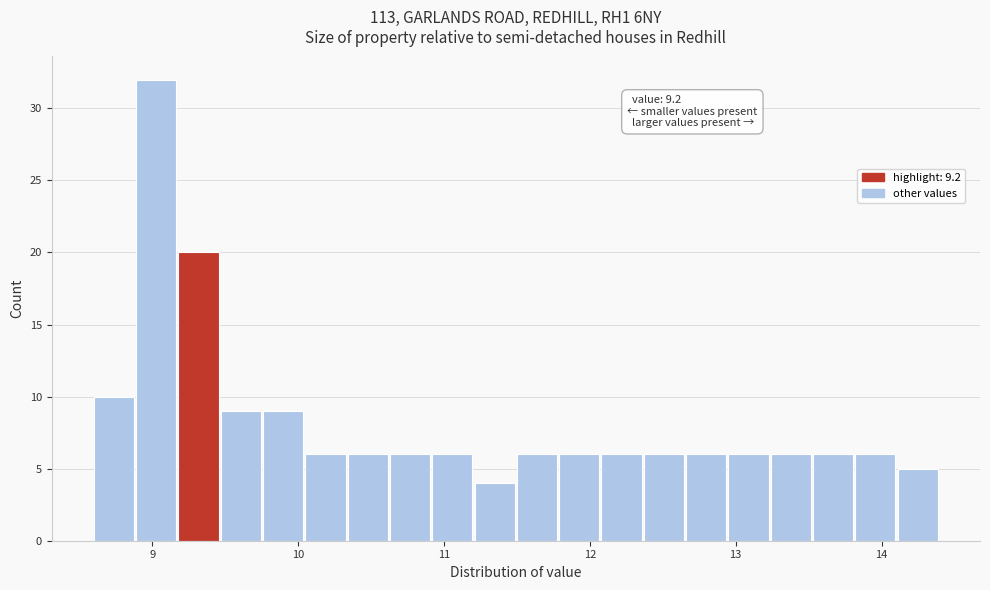

Around what value on the x-axis is the tallest bar? Give the approximate position of its centre, as read against the axis.

9.0